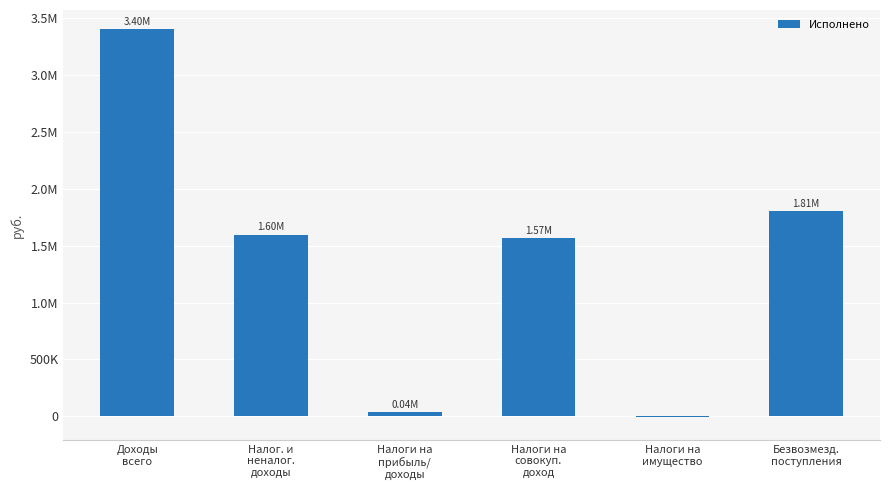

Are the bars horizontal?

No